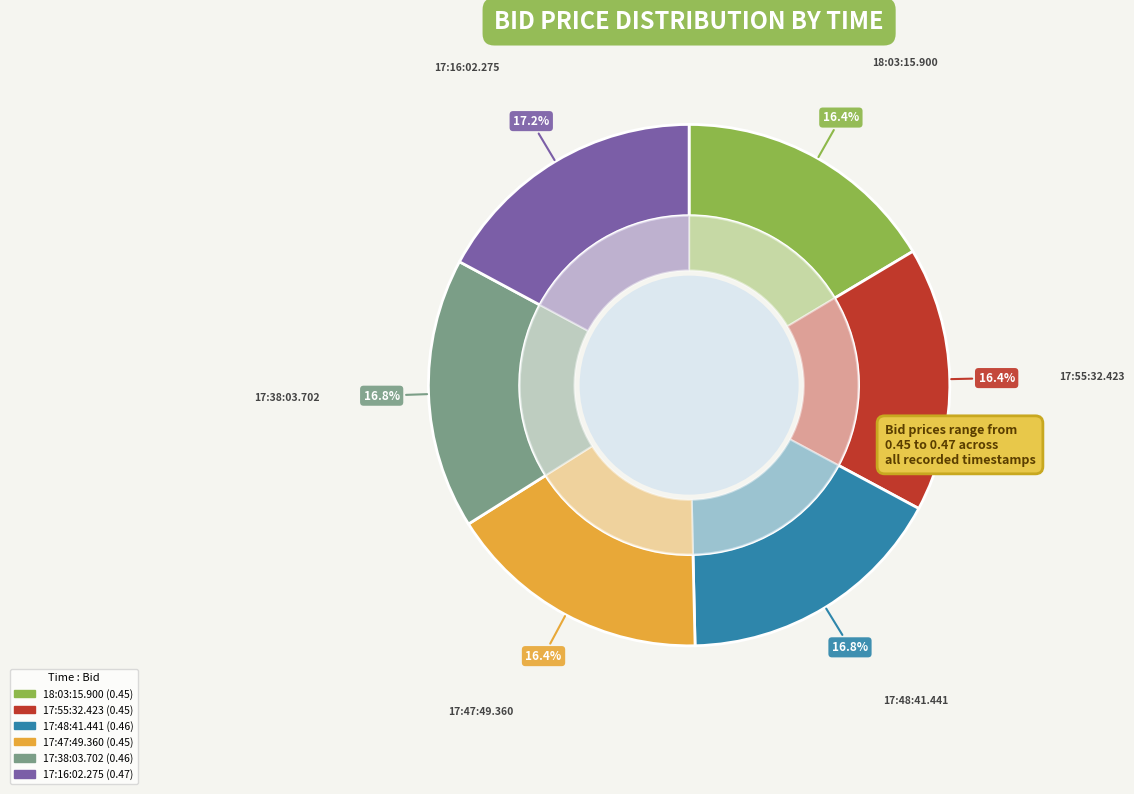

The 17:16:02.275 slice represents 3% of the pie. True or false?

False